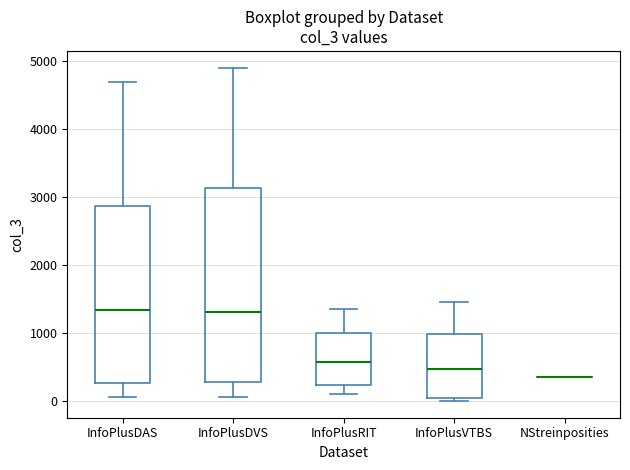

Reading left to right, transcribe this box plot: for each box, give where its median line is, the range the box spans, and where its two whiskers end, as read against the y-axis. The values are not printed on the chart, so give them approximately, as read against the axis.

InfoPlusDAS: median 1300, box 300 to 2900, whiskers 100 to 4700
InfoPlusDVS: median 1300, box 300 to 3100, whiskers 100 to 4900
InfoPlusRIT: median 600, box 200 to 1000, whiskers 100 to 1400
InfoPlusVTBS: median 500, box 0 to 1000, whiskers 0 (just below the box's lower edge) to 1500
NStreinposities: box collapsed to a line at 400, whiskers 400 to 400